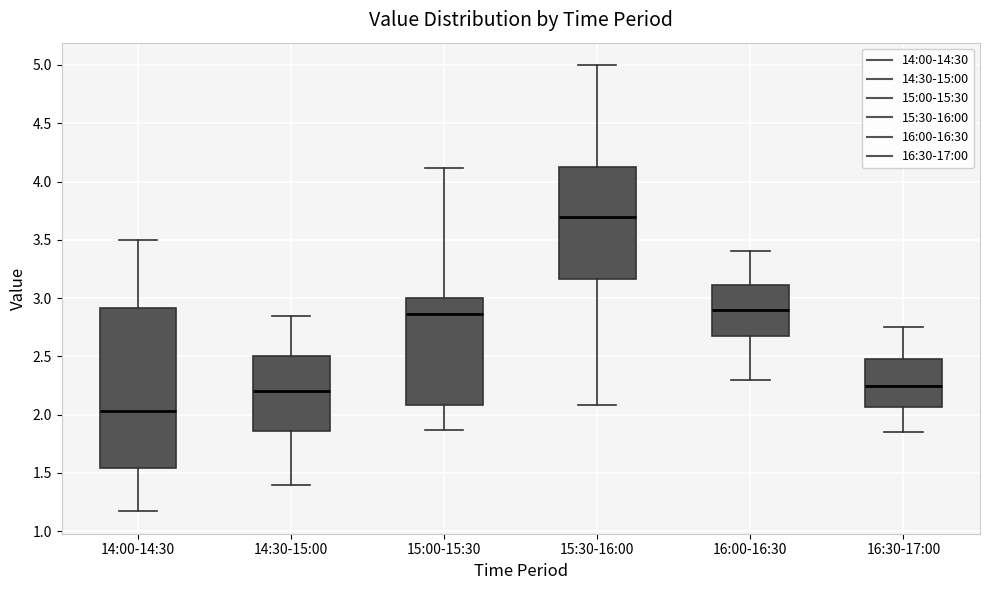

Which box is the tallest, from its lower edge to its upper edge?

14:00-14:30